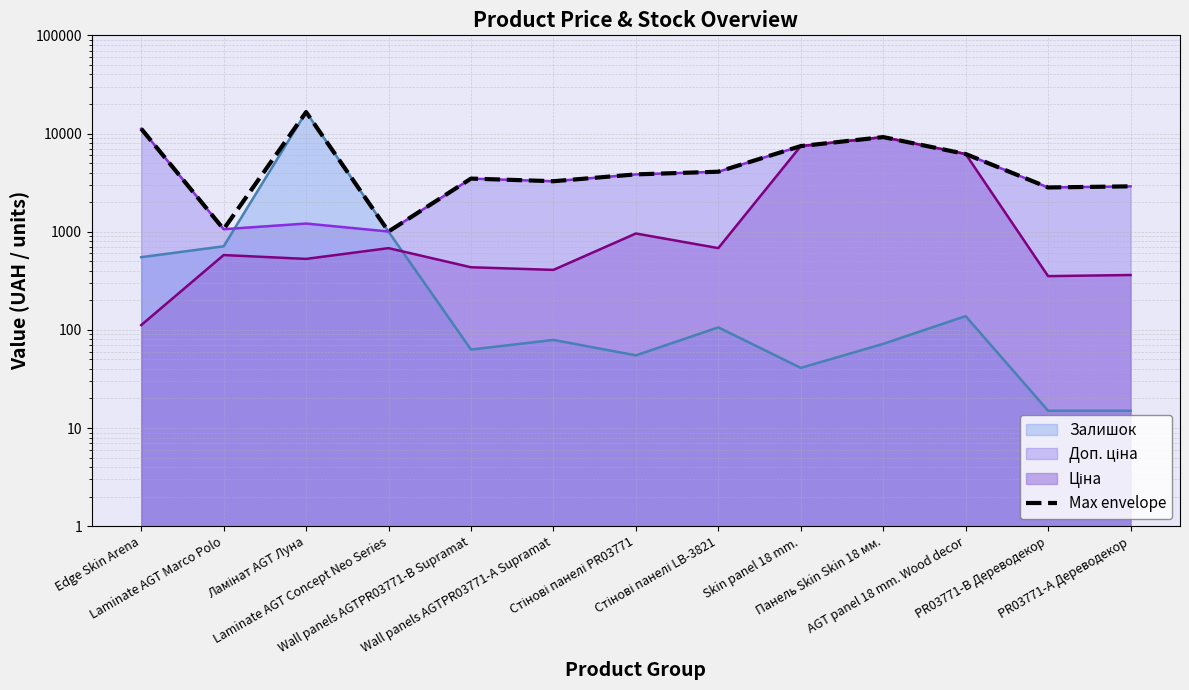

Does the chart display data point markers on the line(s)?

No